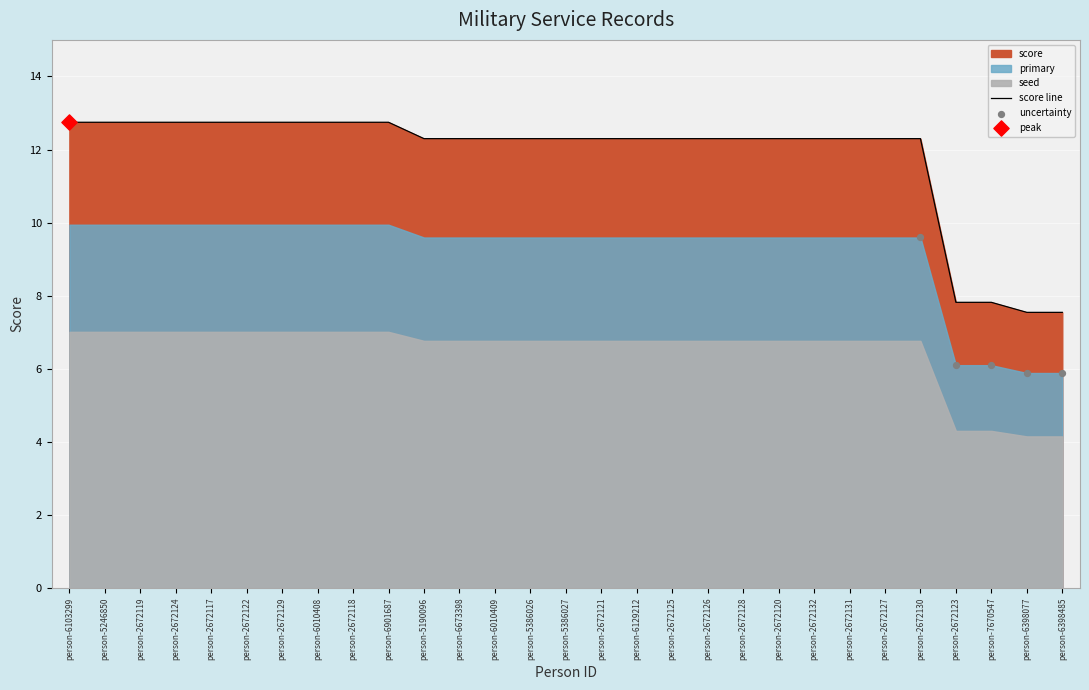

Which series has the widest spread of Y values?

score